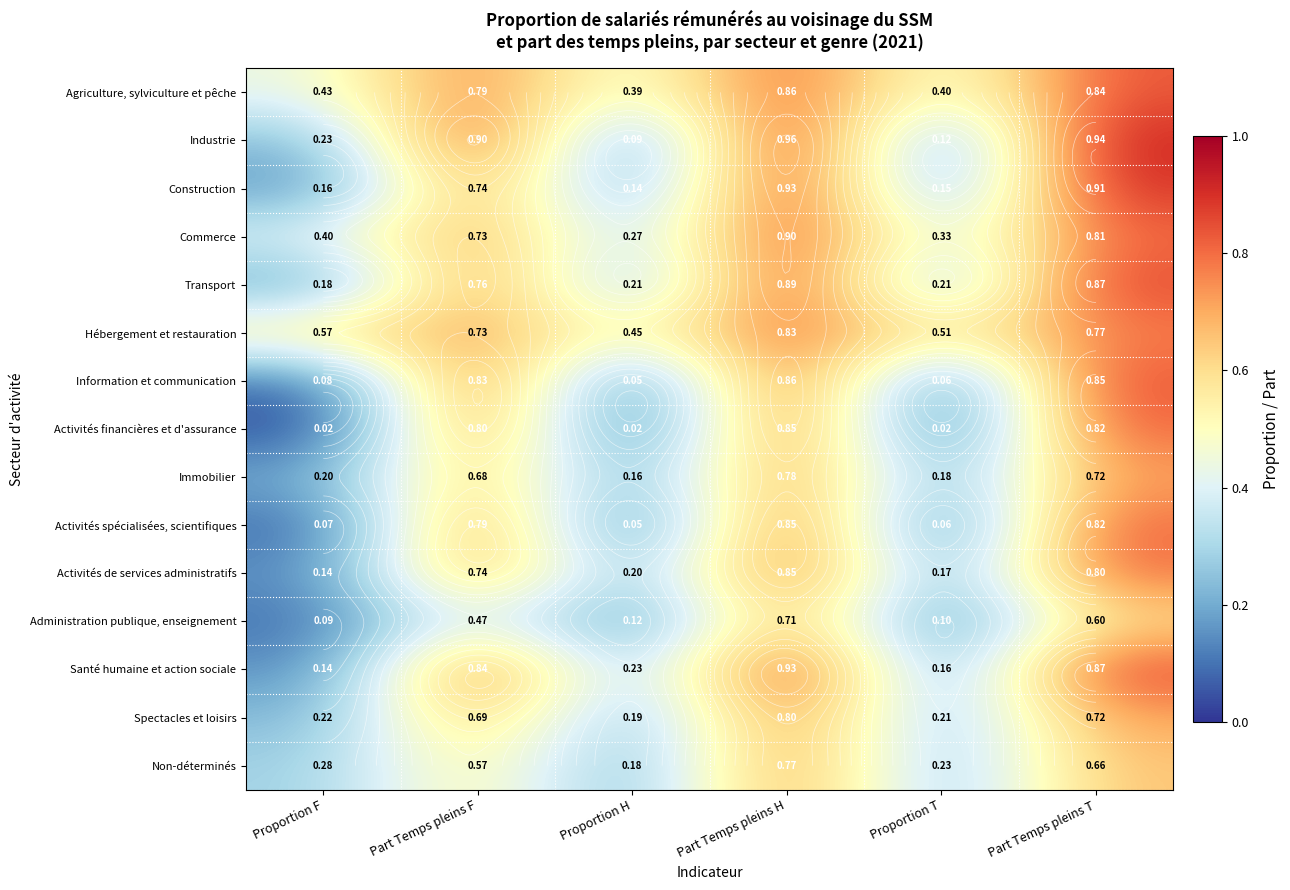

Which category has the highest value in the Activités spécialisées, scientifiques series?

Part Temps pleins H